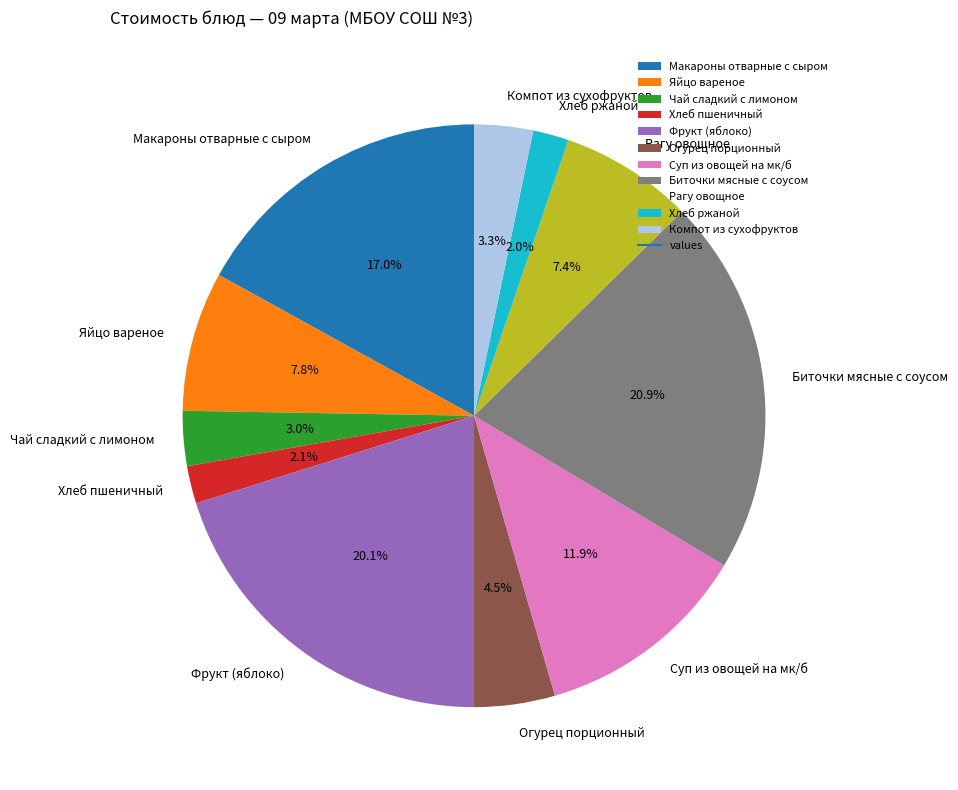

To the nearest percent, what portion does Чай сладкий с лимоном represent?

3%